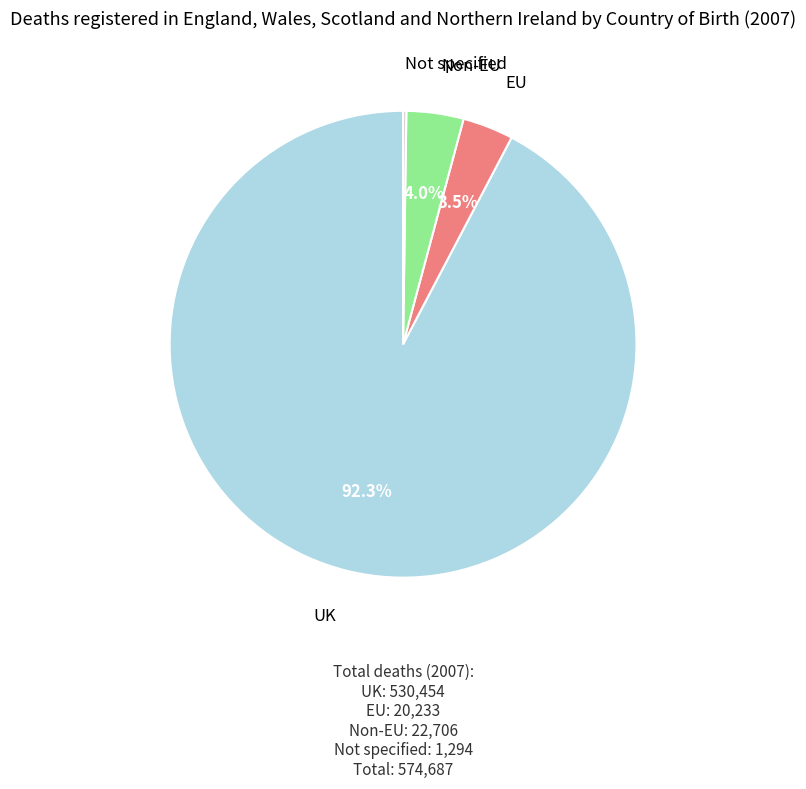

True or false: UK accounts for 99% of the total.

False